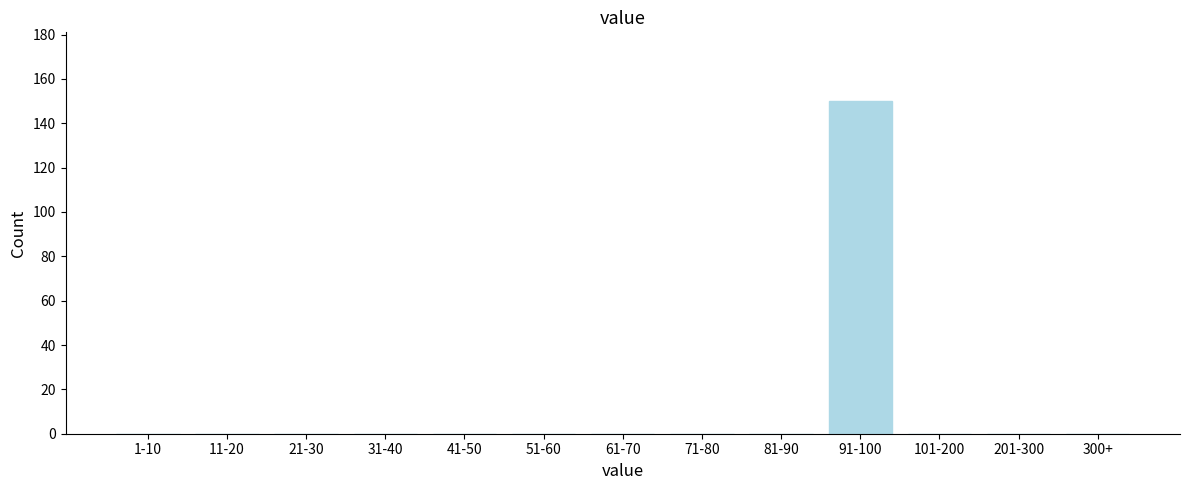

Reading right to left, list all the values displayed in this chart.

300+=0	201-300=0	101-200=0	91-100=150	81-90=0	71-80=0	61-70=0	51-60=0	41-50=0	31-40=0	21-30=0	11-20=0	1-10=0